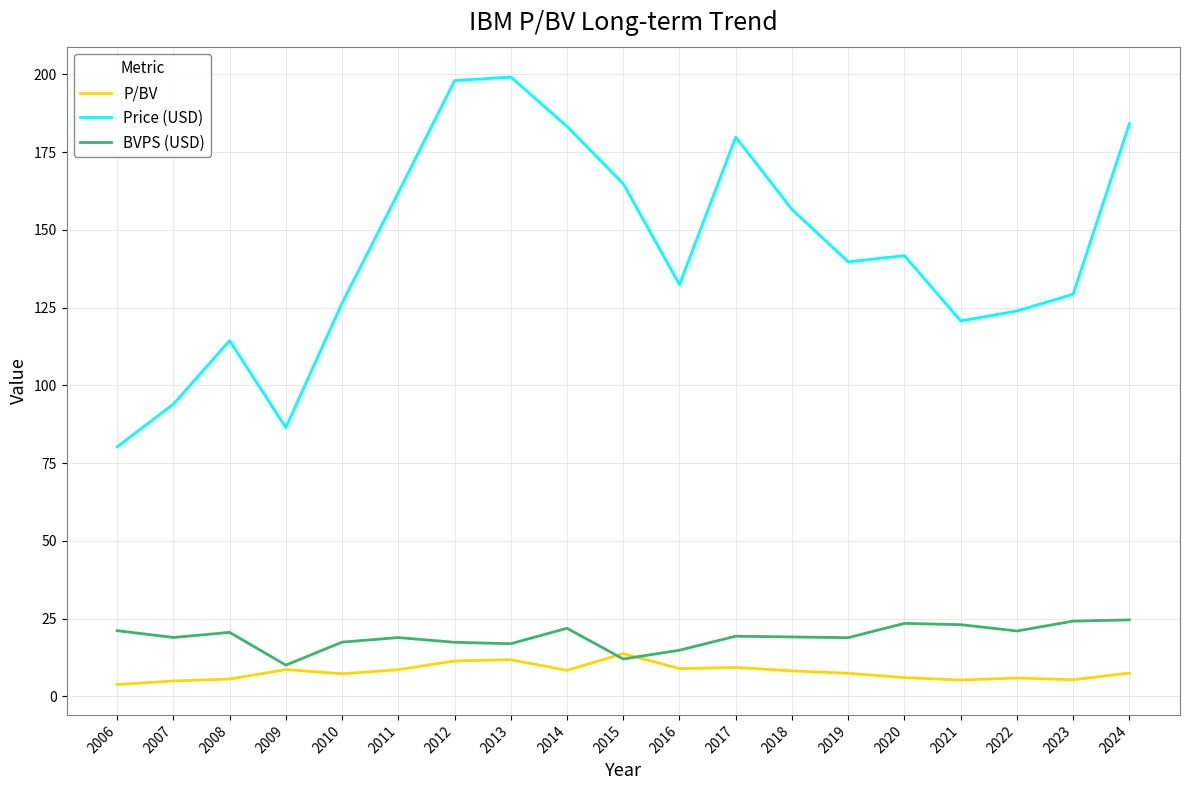

List the series in order of their peak value, lowest first.

P/BV, BVPS (USD), Price (USD)